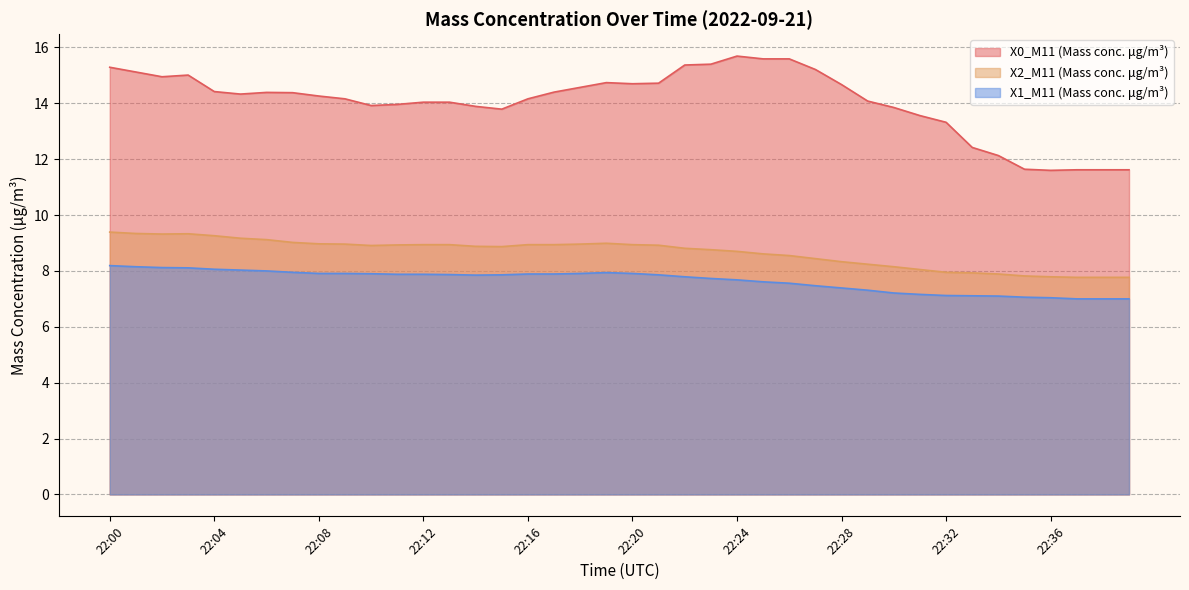

At which category does the chart reach its peak across all series?

22:24